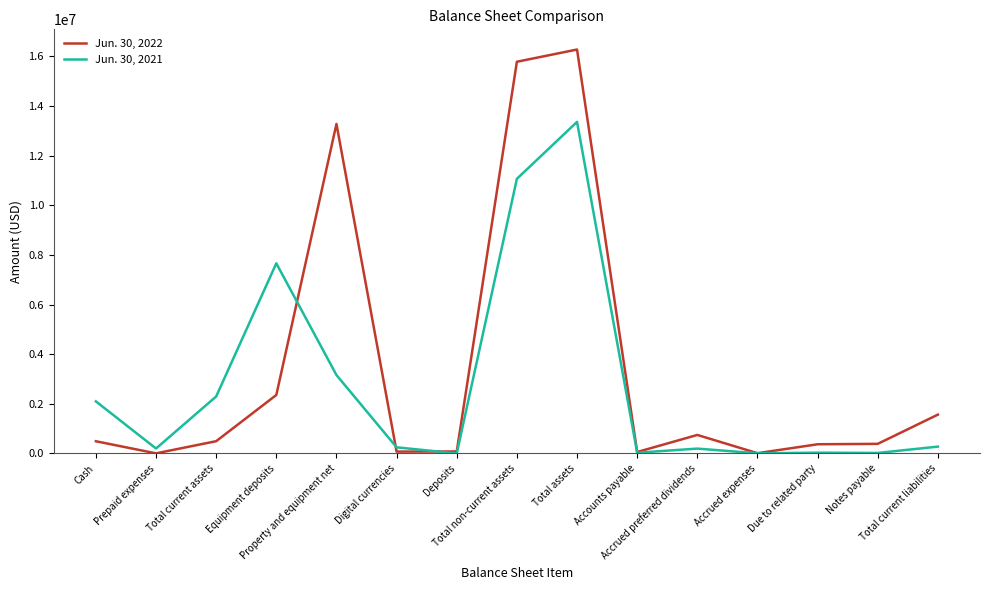

What is the maximum value shown in the chart?

16281063